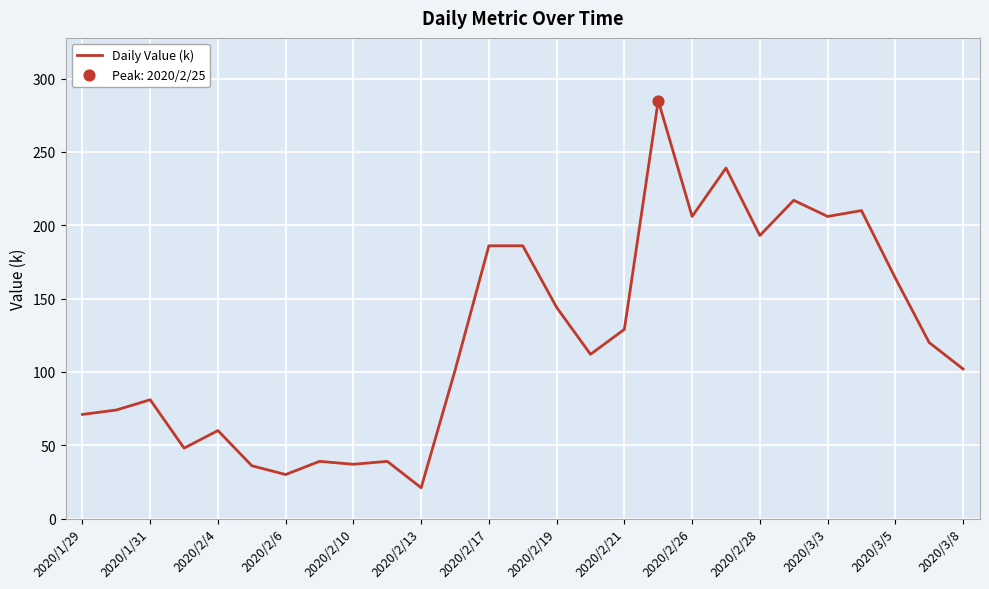

What is the maximum value shown in the chart?

285